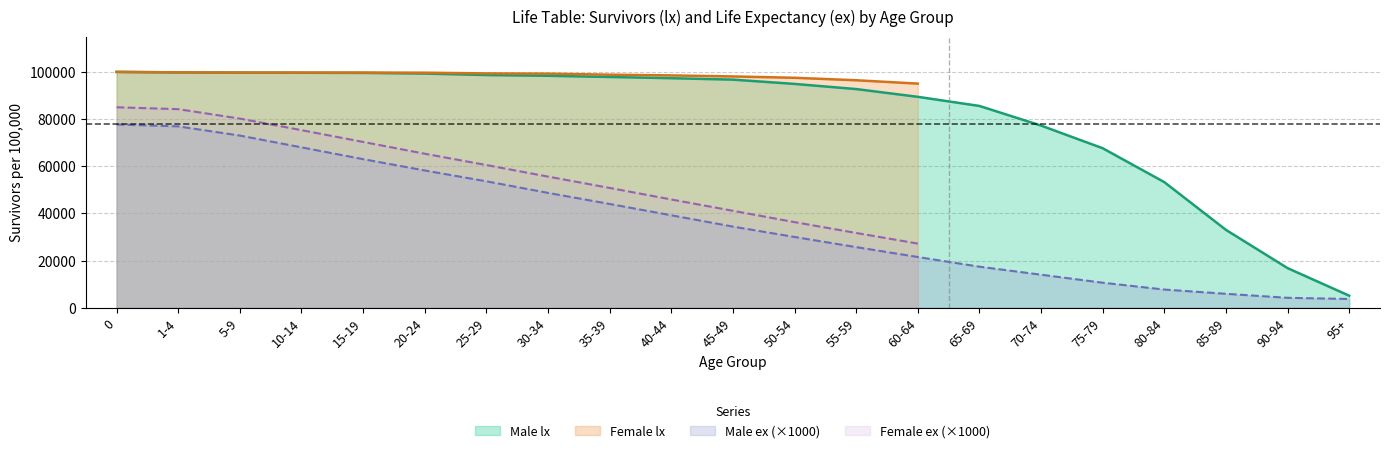

The value of Male lx at 45-49 is 96722. True or false?

True